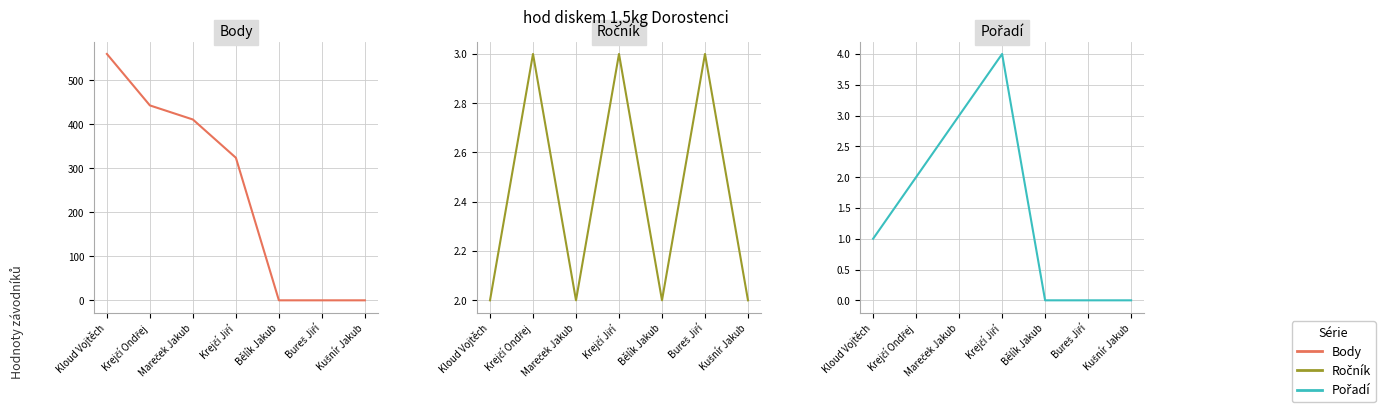

Which series has the widest spread of values?

Body